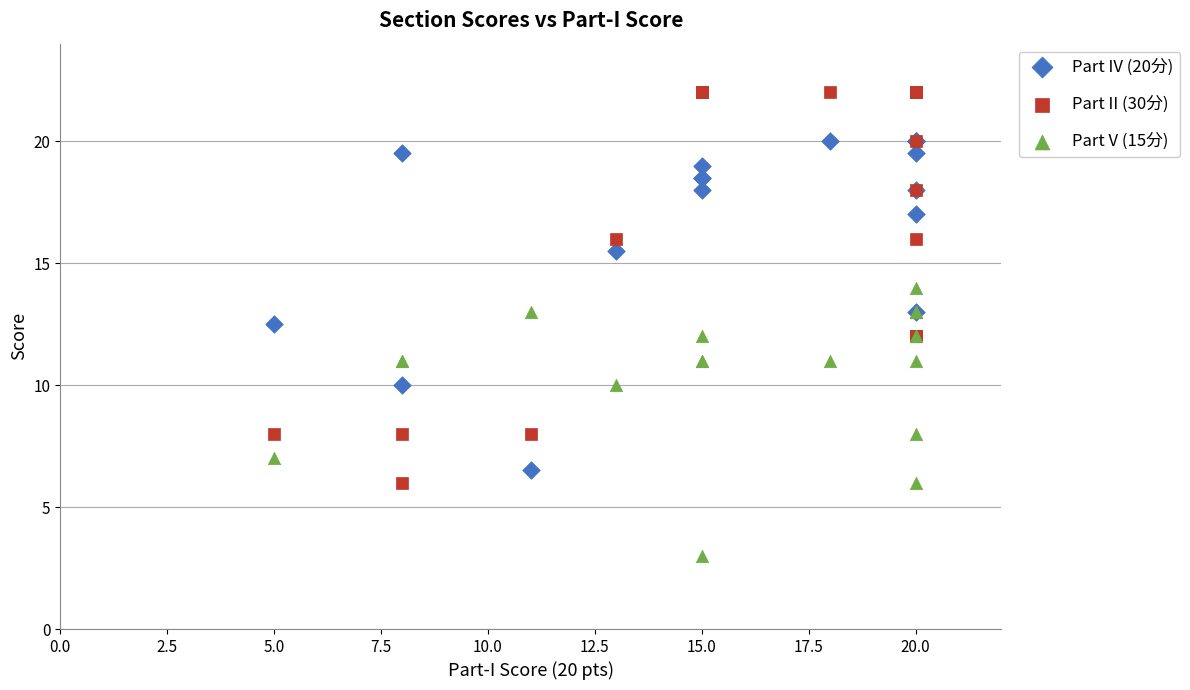

What are all the series names shown in the legend?

Part IV (20分), Part II (30分), Part V (15分)